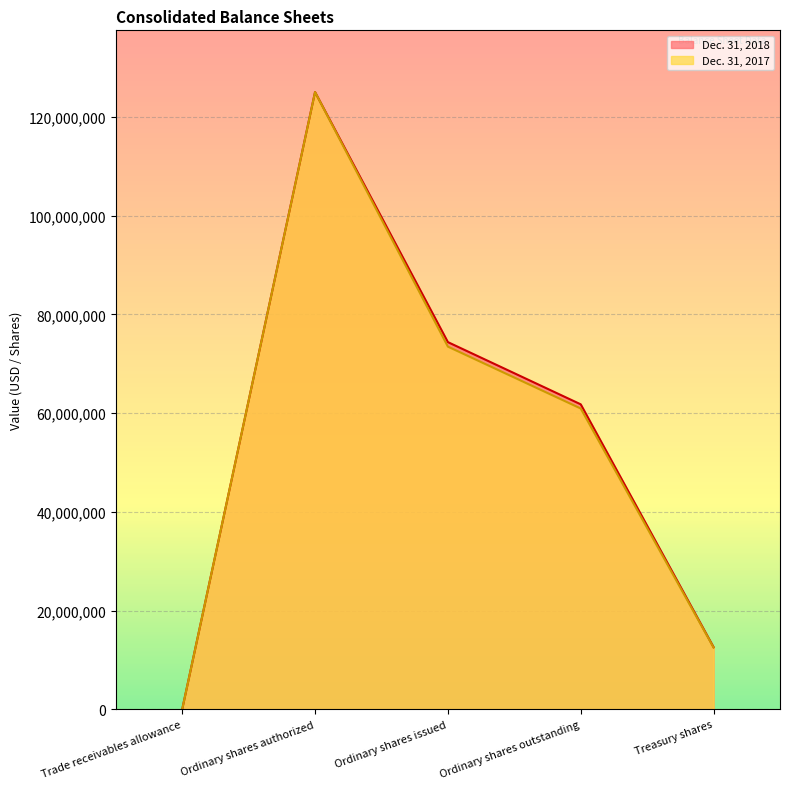

Where is the first local maximum for Dec. 31, 2017?

Ordinary shares authorized